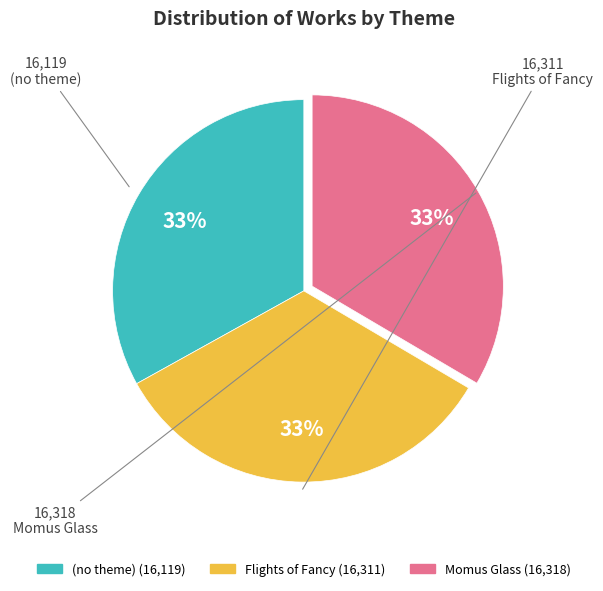

Do Momus Glass and Flights of Fancy together represent more than half of the pie?

Yes